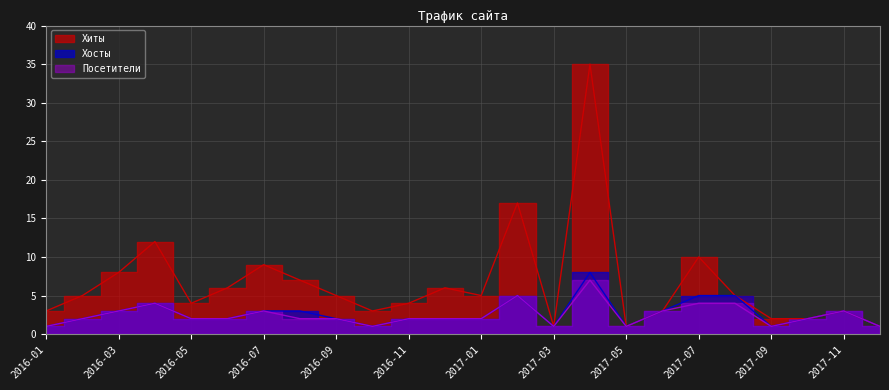

Which has a higher value, 2017-02 or 2017-10?

2017-02